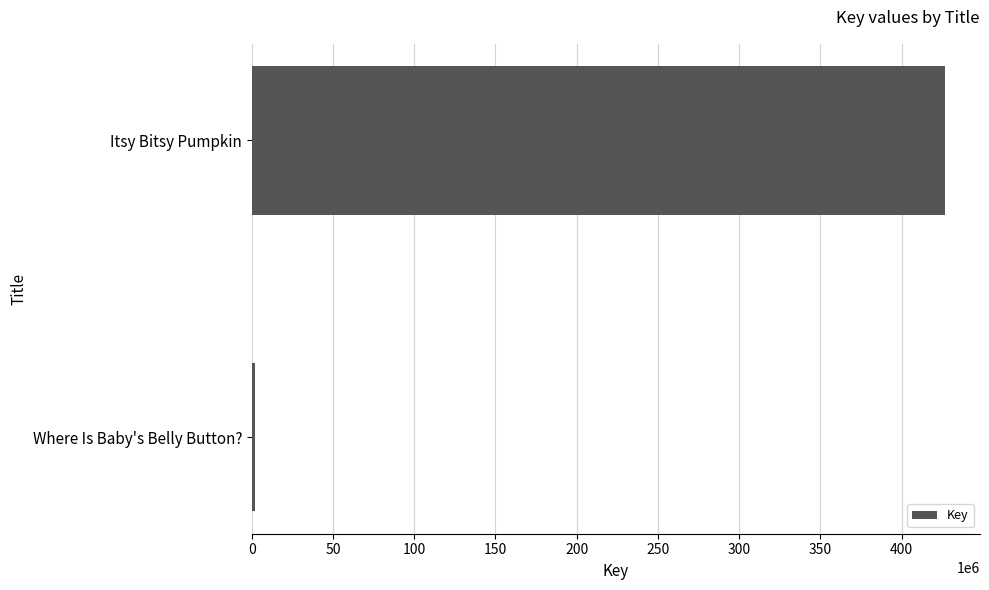

Are the bars horizontal?

Yes